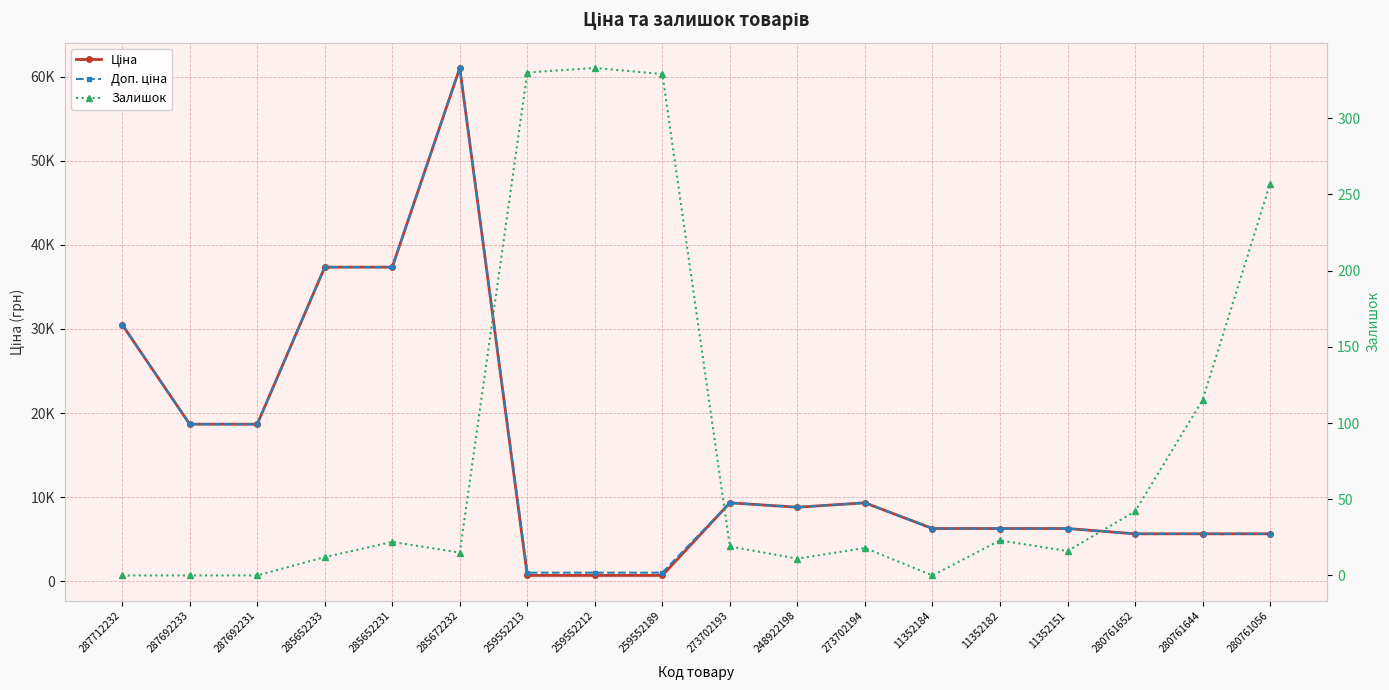

How many interior local peaks does the Доп. ціна series have?

3